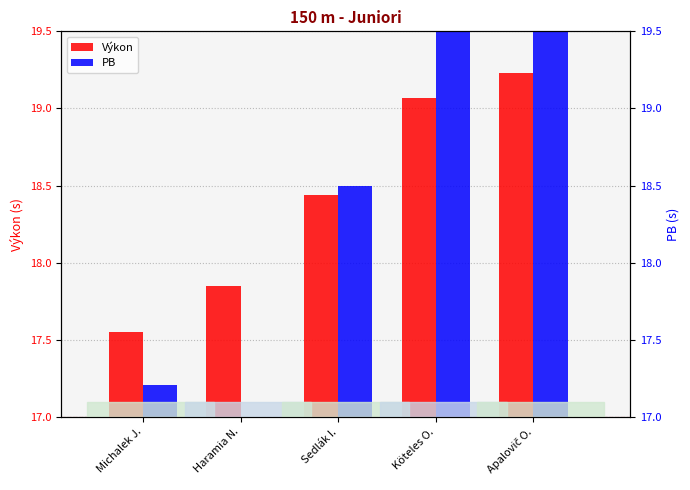

The Výkon series shows 0.5 at Apalovič O.. True or false?

False